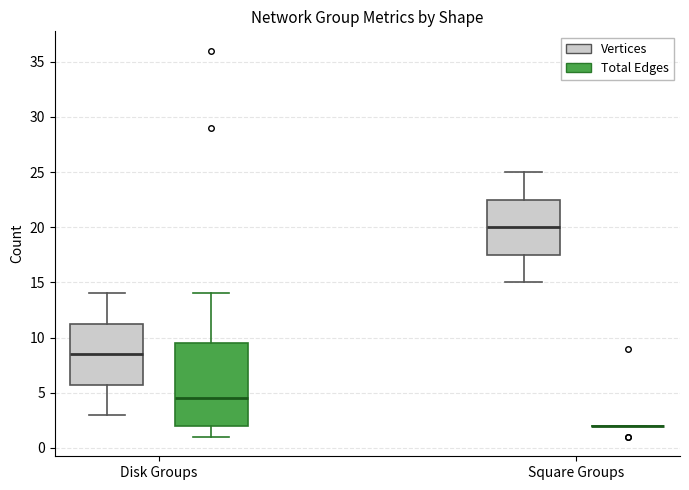

Reading left to right, transcribe this box plot: for each box, give where its median line is, the range the box spans, and where its two whiskers end, as read against the y-axis. The values are not printed on the chart, so give them approximately, as read against the axis.

Disk Groups (Vertices): median 8.5, box 6.0 to 11.5, whiskers 3.0 to 14.0
Disk Groups (Total Edges): median 4.5, box 2.0 to 9.5, whiskers 1.0 to 14.0
Square Groups (Vertices): median 20.0, box 17.5 to 22.5, whiskers 15.0 to 25.0
Square Groups (Total Edges): box collapsed to a line at 2.0, whiskers 2.0 to 2.0